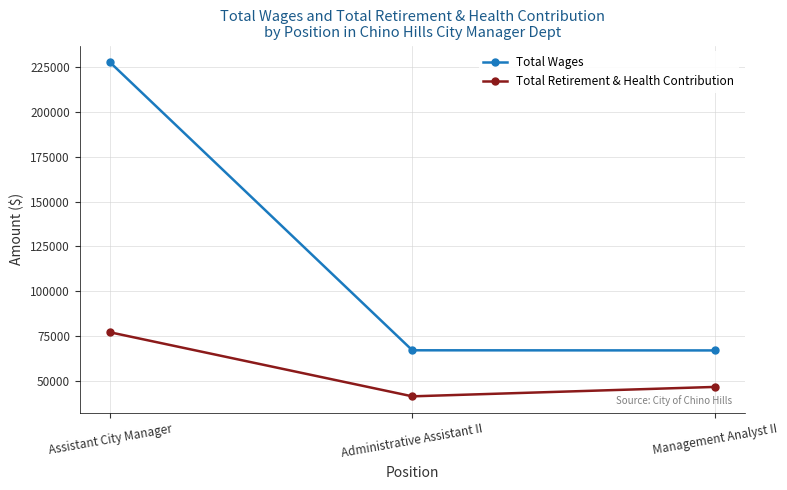

What is the minimum value shown in the chart?

41371